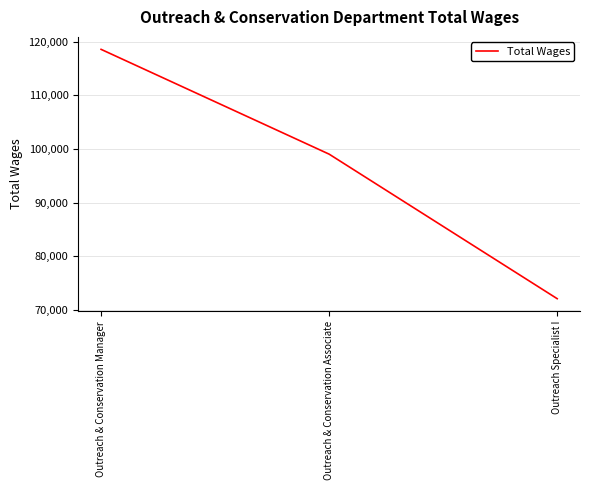

What is the difference between the maximum and second lowest values?

19544